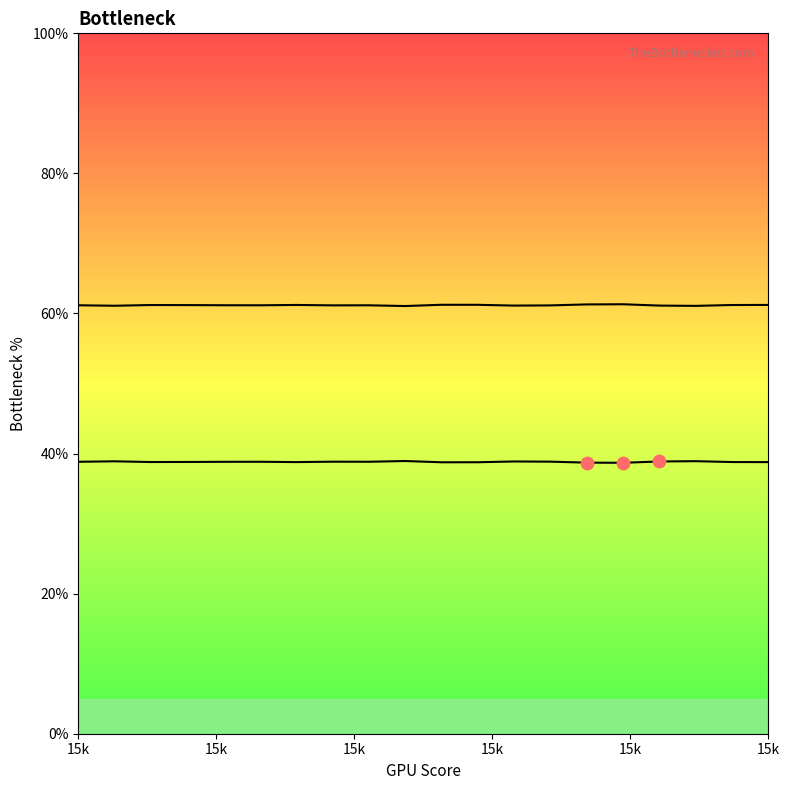

What is the total value across all series at 15k?

100.0